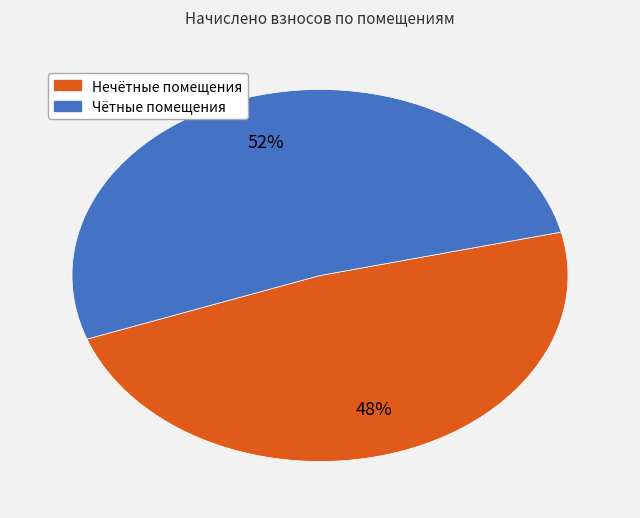

Is there a majority slice in this chart?

Yes